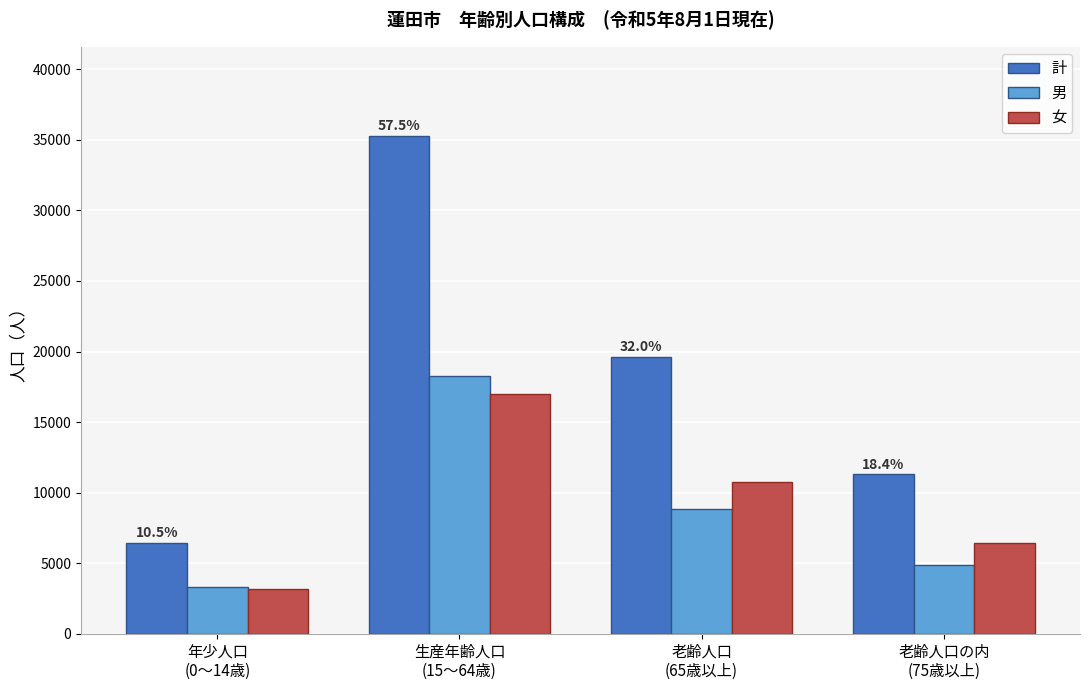

How many bars are there in each group?

3